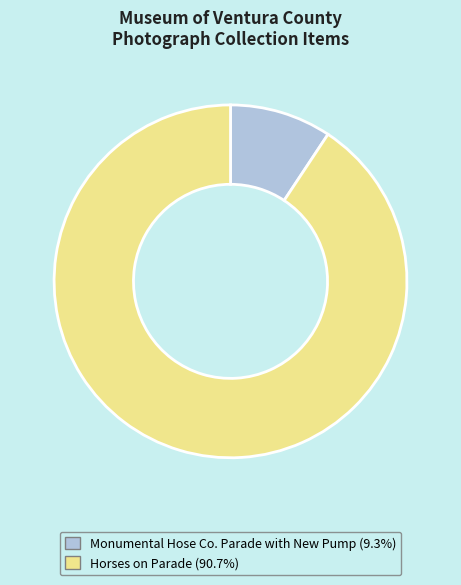

True or false: Monumental Hose Co. Parade with New Pump accounts for 1% of the total.

False